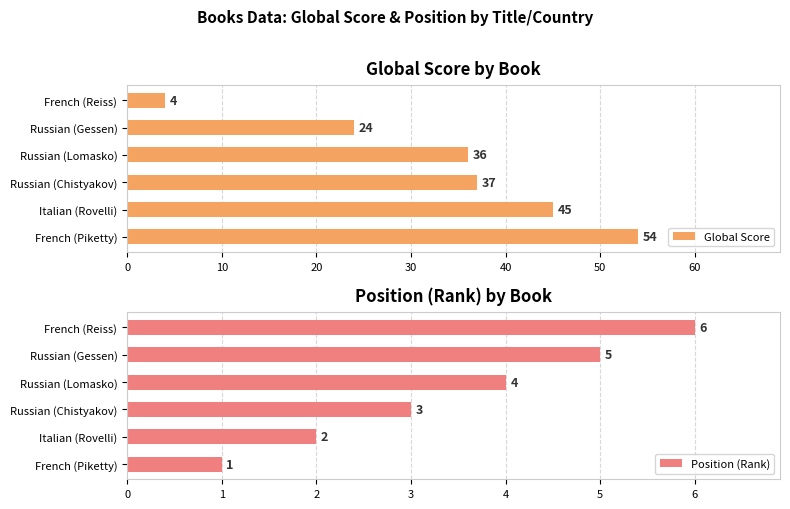

Reading right to left, transcribe all the data shown in this chart.

Global Score: 50=4	40=24	30=36	20=37	10=45	0=54
Position (Rank): 50=6	40=5	30=4	20=3	10=2	0=1